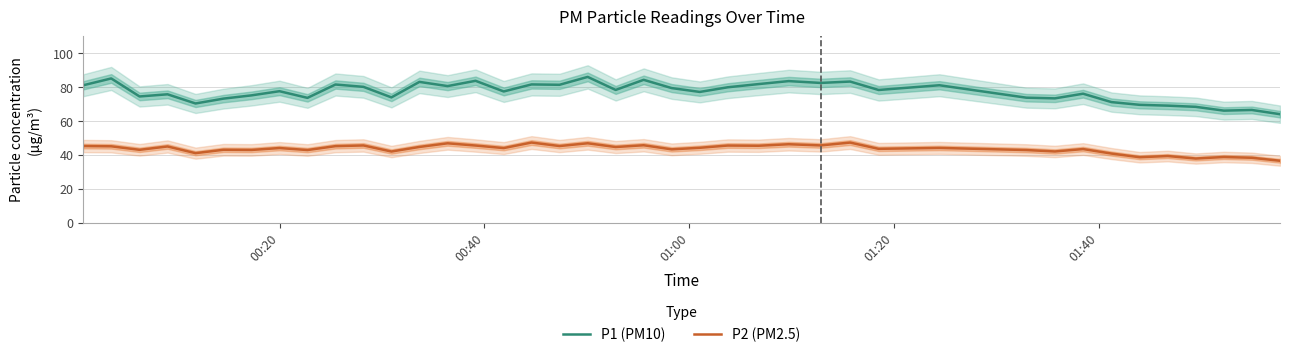

How many data points in P2 (PM2.5) are above 44?

22